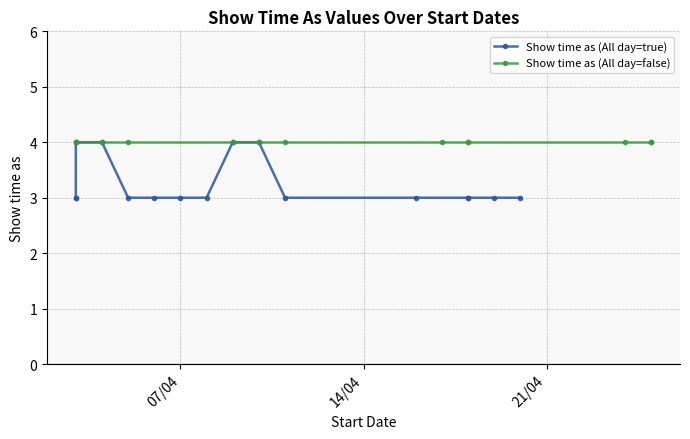

What is the average value?

3